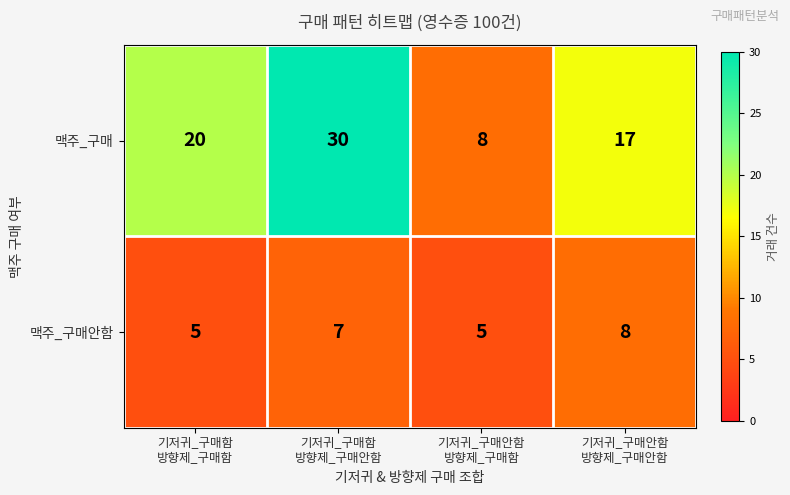

How many categories are shown in the chart?

4